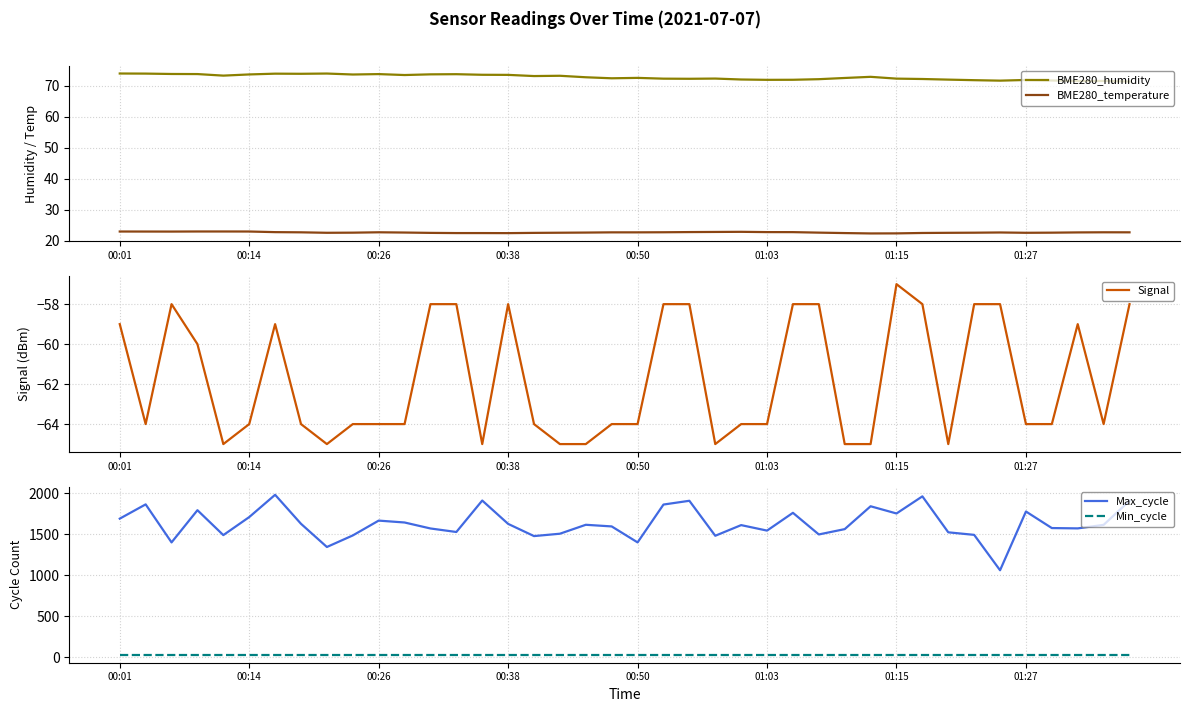

True or false: BME280_humidity and BME280_temperature intersect in this chart.

False